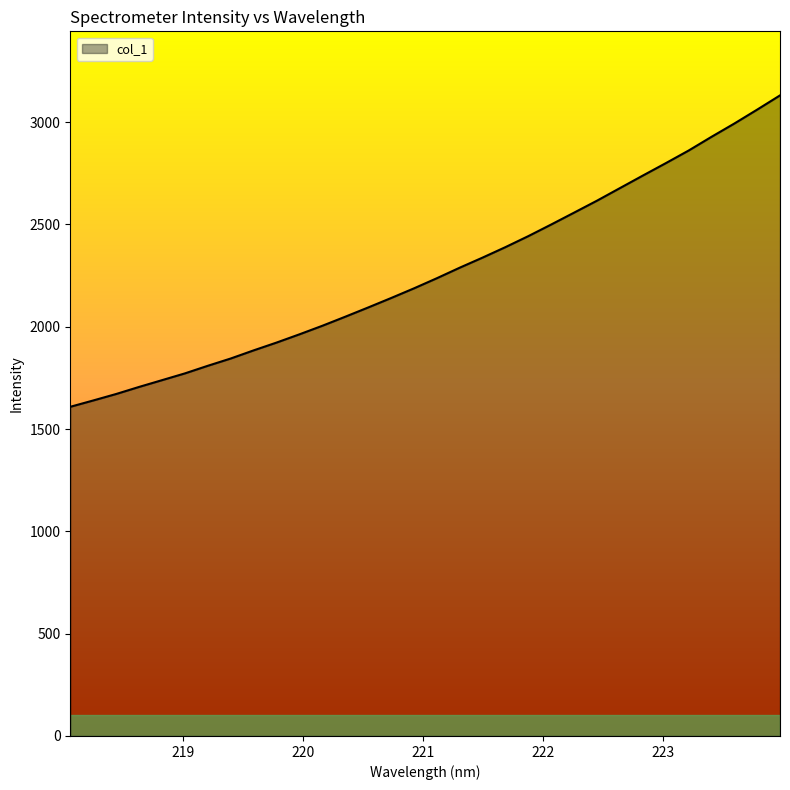

What is the maximum value shown in the chart?

3130.9